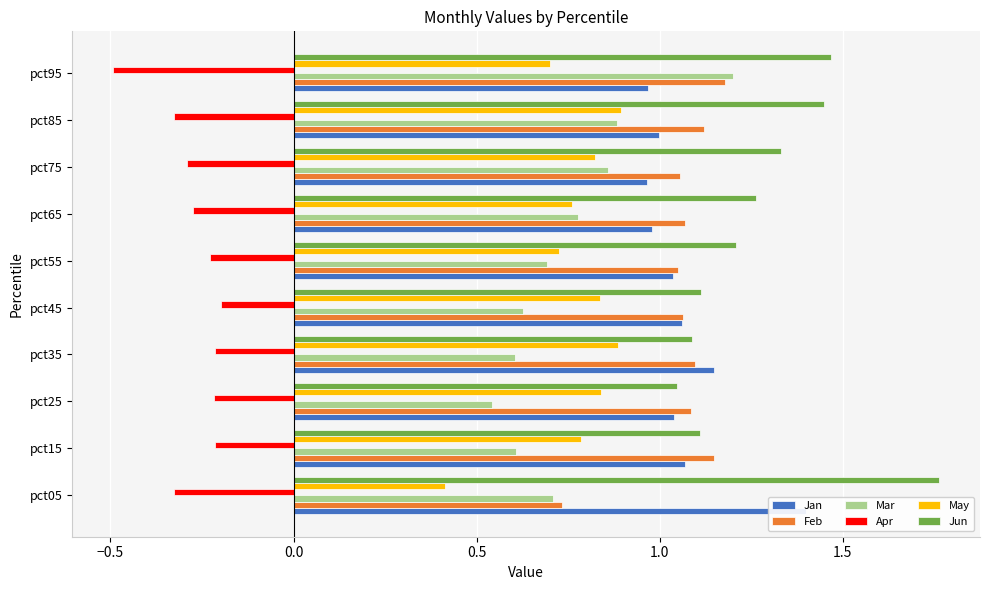

What is the lowest value of the Mar series?

0.5